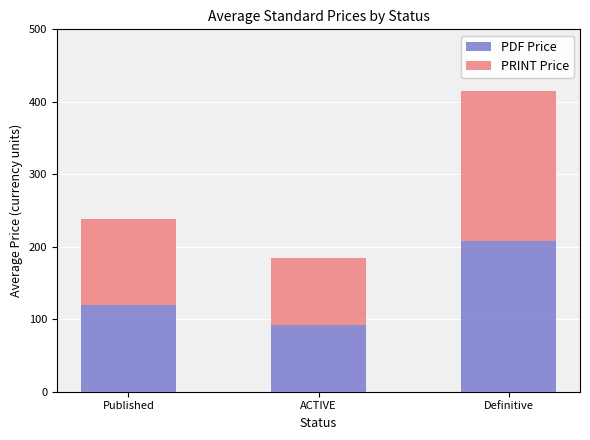

How many bars are there in total?

3